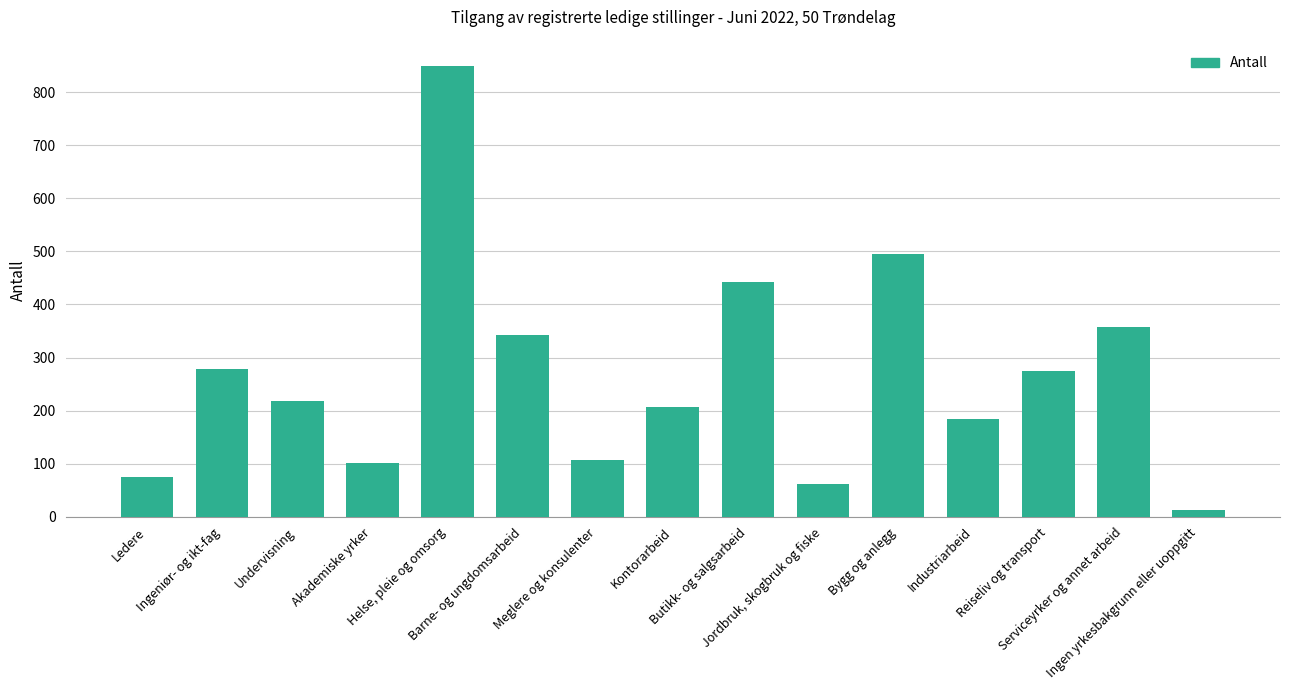

Where is the data nearest to the value 431?

Butikk- og salgsarbeid